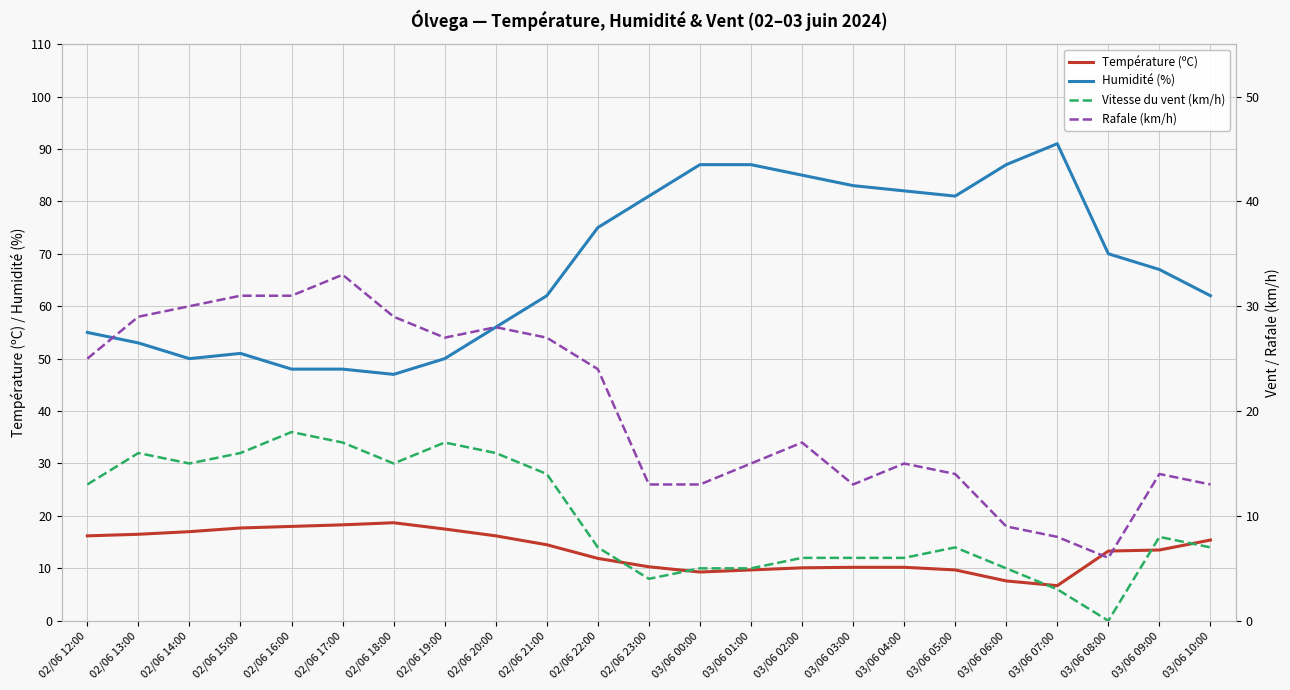

Is the value of Rafale (km/h) at 03/06 09:00 greater than the value of Vitesse du vent (km/h) at 02/06 12:00?

Yes